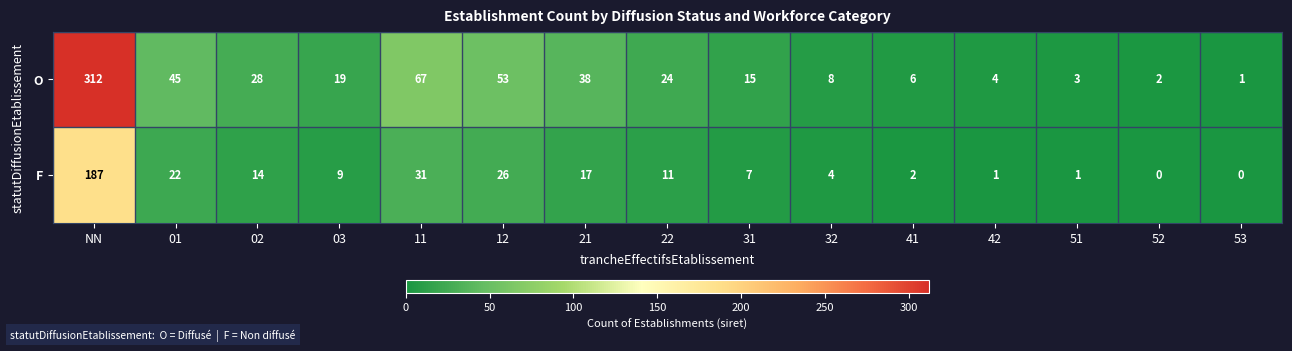

What is the average value of the F series?

22